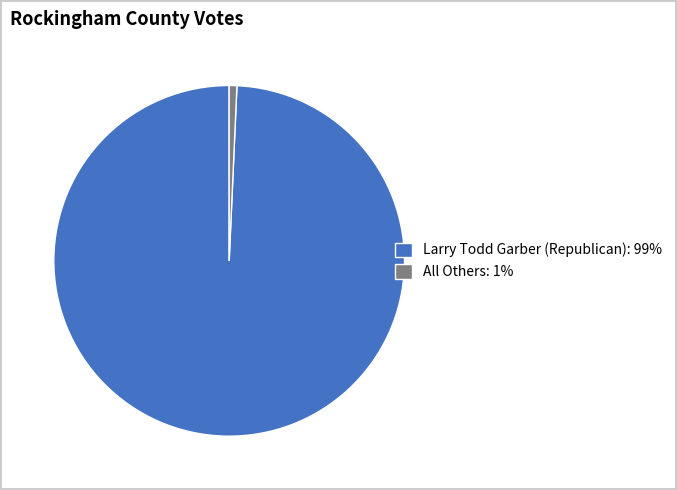

Is there a majority slice in this chart?

Yes